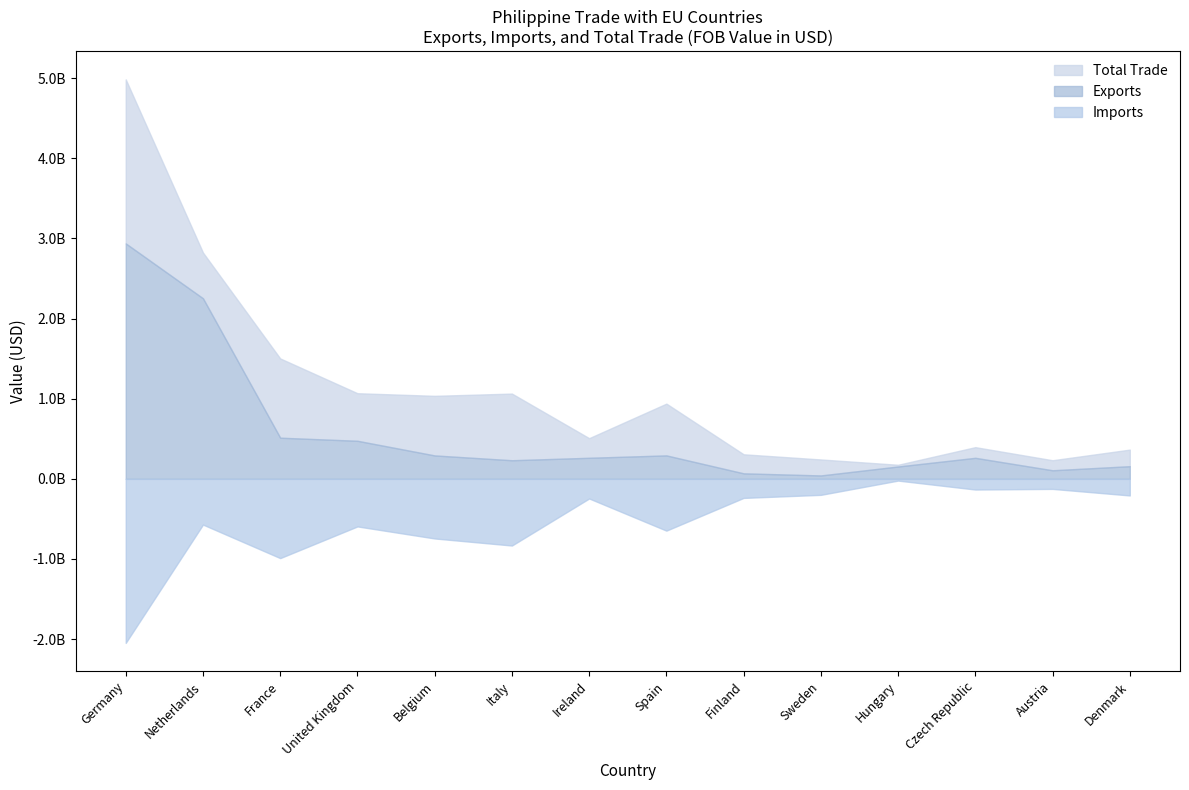

Which label corresponds to the smallest value in the chart?

Hungary